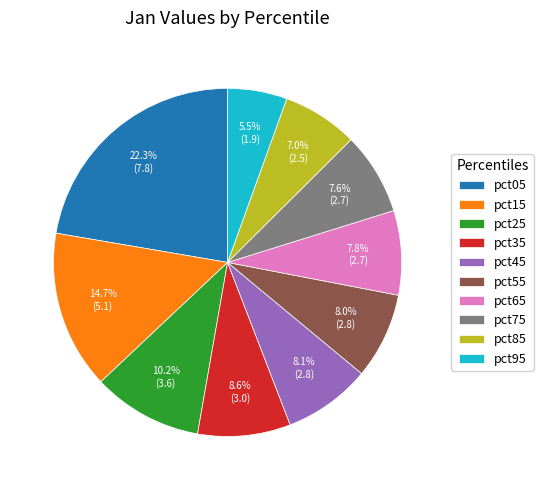

What percentage is NOT represented by pct65?

92.2%